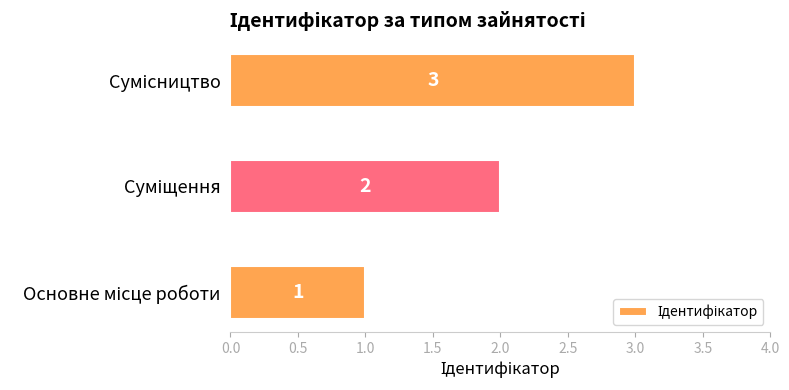

What is the greatest value displayed?

3